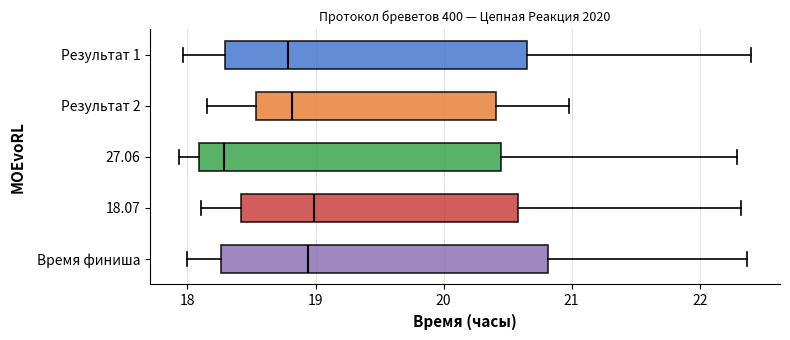

Reading bottom to top, read every box against the x-axis: the position of its median line, the range the box covers, and the ends of its whiskers. The values are not printed on the chart, so give them approximately, as read against the axis.

Время финиша: median 18.9, box 18.3 to 20.8, whiskers 18.0 to 22.4
18.07: median 19.0, box 18.4 to 20.6, whiskers 18.1 to 22.3
27.06: median 18.3, box 18.1 to 20.4, whiskers 17.9 to 22.3
Результат 2: median 18.8, box 18.5 to 20.4, whiskers 18.2 to 21.0
Результат 1: median 18.8, box 18.3 to 20.7, whiskers 18.0 to 22.4